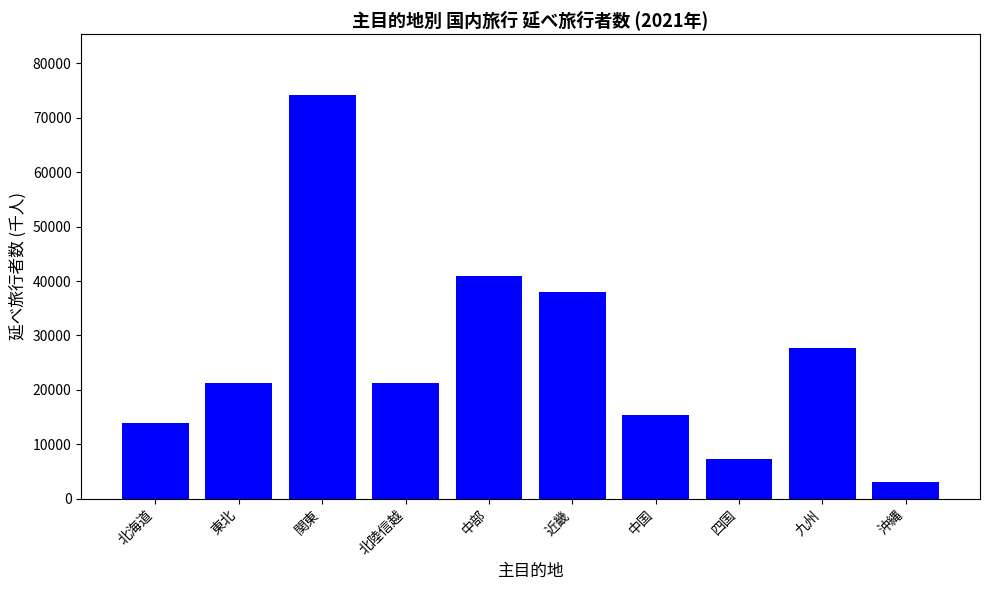

Which category has the lowest value across all series?

沖縄